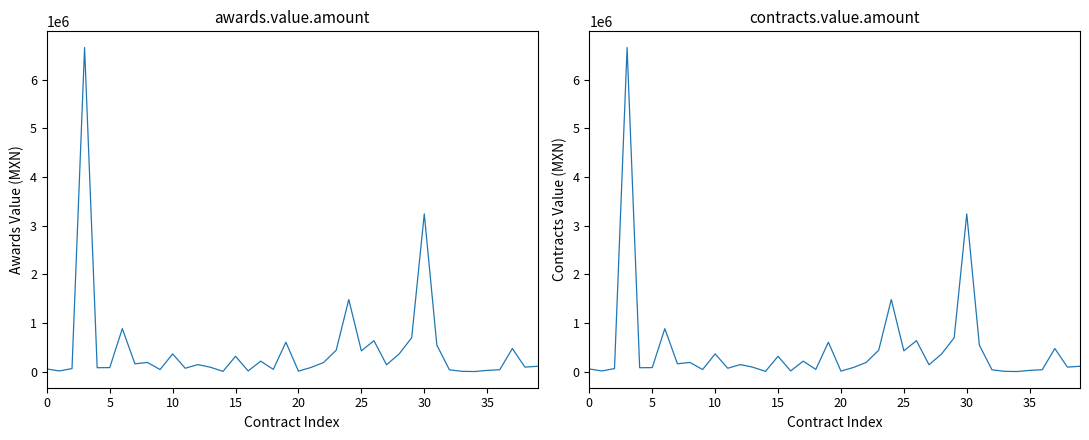

Reading right to left, what are all the values shown in this chart?

awards.value.amount: 114640.0	97178.2	479320.0	44097.5	30160.5	6840.0	10568.6	42315.0	548873.0	3244523.1	701760.0	367200.0	146011.0	640560.0	431224.0	1485087.0	444600.0	192910.0	90696.2	14750.0	608377.0	50763.6	219746.0	18854.8	319586.1	9856.8	94889.6	149817.0	73803.0	369190.0	47190.0	193180.0	165745.0	887177.1	87200.4	84984.0	6661441.0	67594.8	18734.6	58904.4
contracts.value.amount: 114640.0	97178.2	479320.0	44097.5	30160.5	6840.0	10568.6	42315.0	548873.0	3244523.1	701760.0	367200.0	146011.0	640560.0	431224.0	1485087.0	444600.0	192910.0	90696.2	14750.0	608377.0	50763.6	219746.0	18854.8	319586.1	9856.8	94889.6	149817.0	73803.0	369190.0	47190.0	193180.0	165745.0	887177.1	87200.4	84984.0	6661441.0	67594.8	18734.6	58904.4